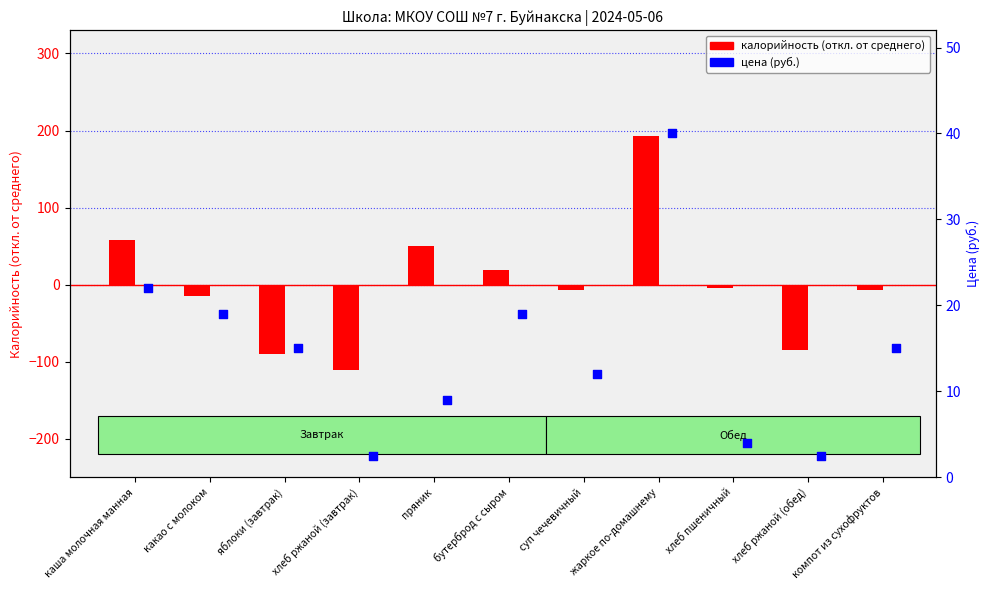

What is the total value across all series at хлеб ржаной (завтрак)?

-108.9